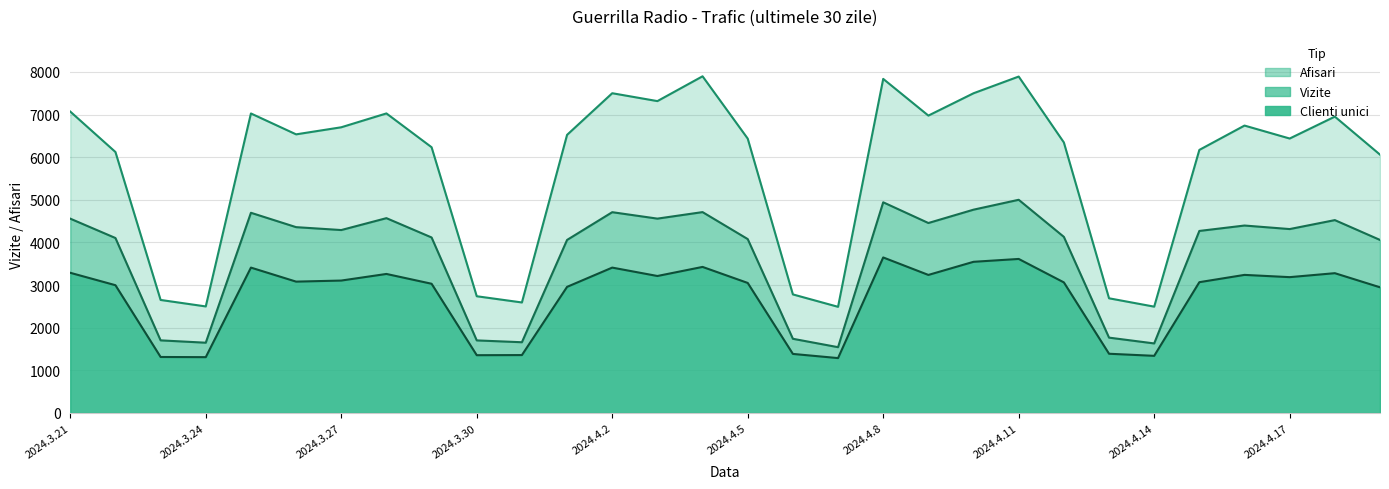

Rank the series by their maximum value, from lowest to highest.

Clienti unici, Vizite, Afisari